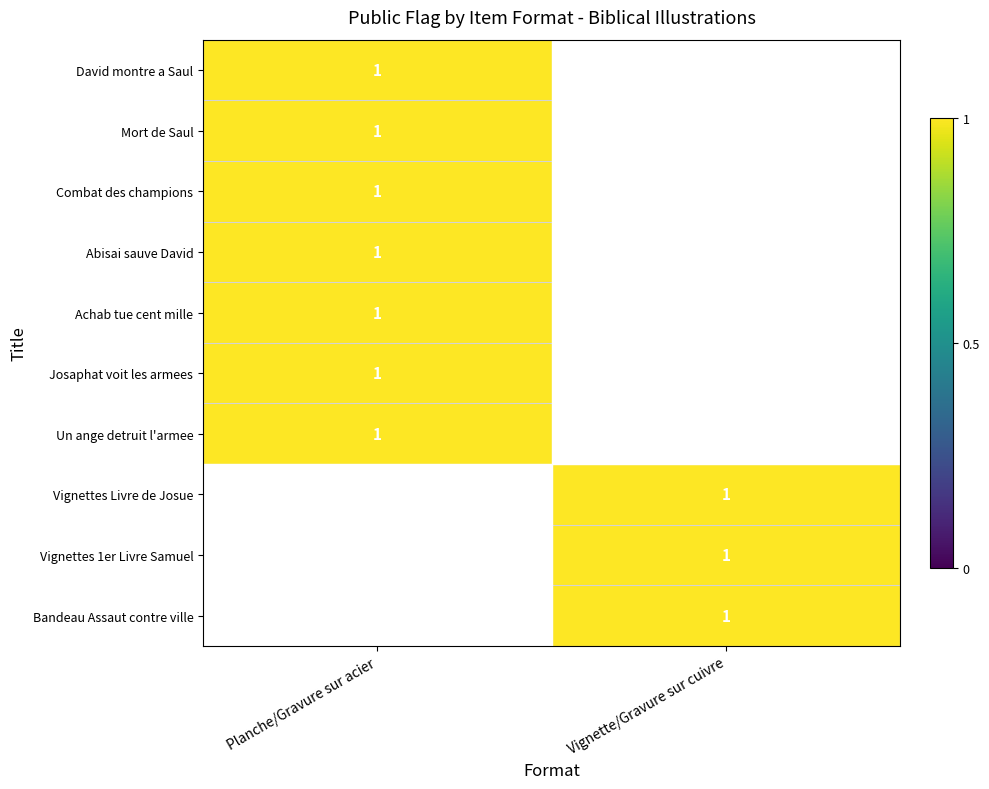

True or false: Josaphat voit les armees has a value of 1 at Planche/Gravure sur acier.

True